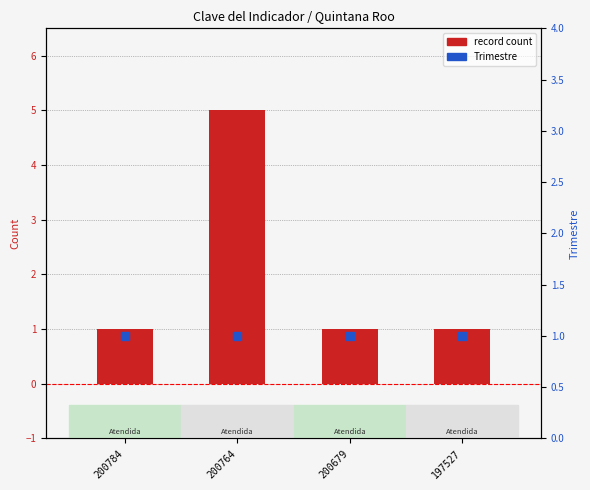

What is the total value across all series at 197527?

2